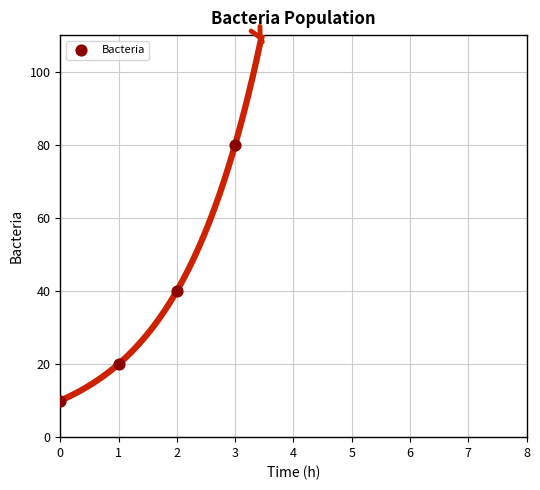

What Y value in the scatter plot is closest to 45?

40